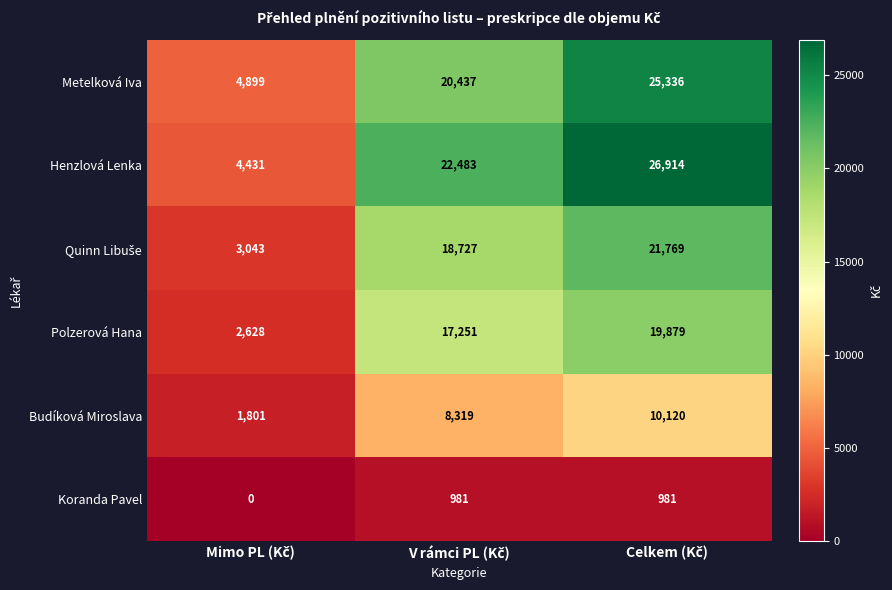

What is the difference between the maximum and second lowest values in the Polzerová Hana series?

2628